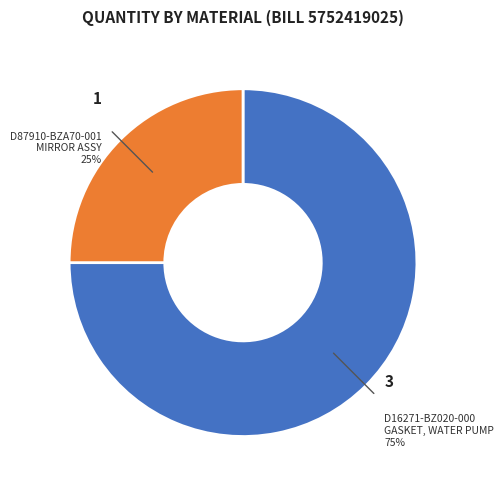

Combined, do D87910-BZA70-001 MIRROR ASSY and D16271-BZ020-000 GASKET, WATER PUMP account for over 50%?

Yes